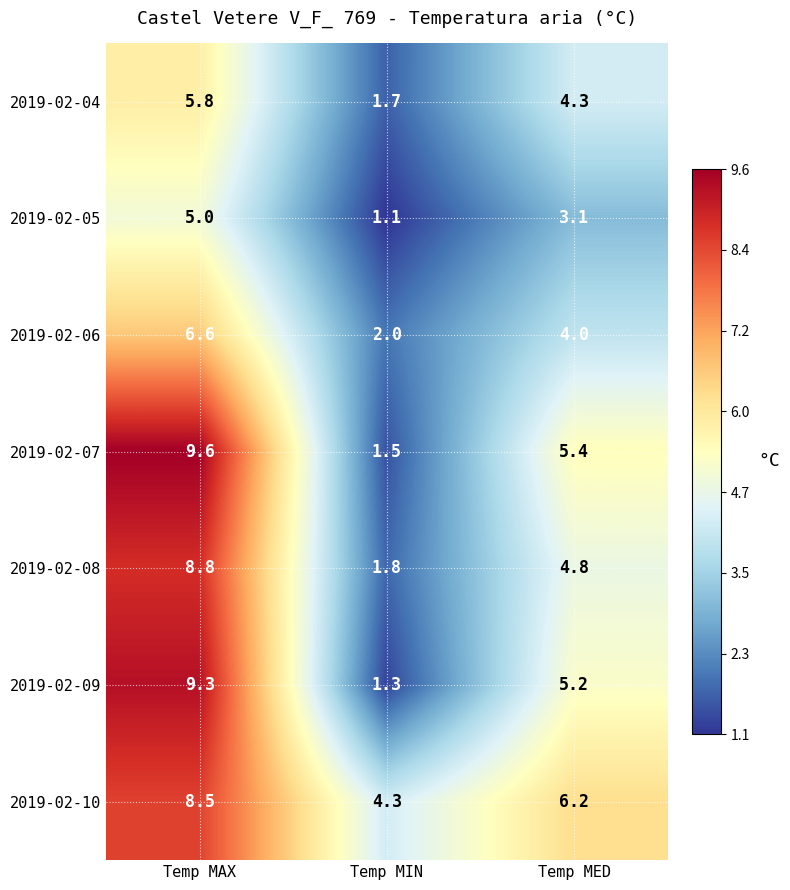

Where does the 2019-02-05 series first go above 3?

Temp MAX